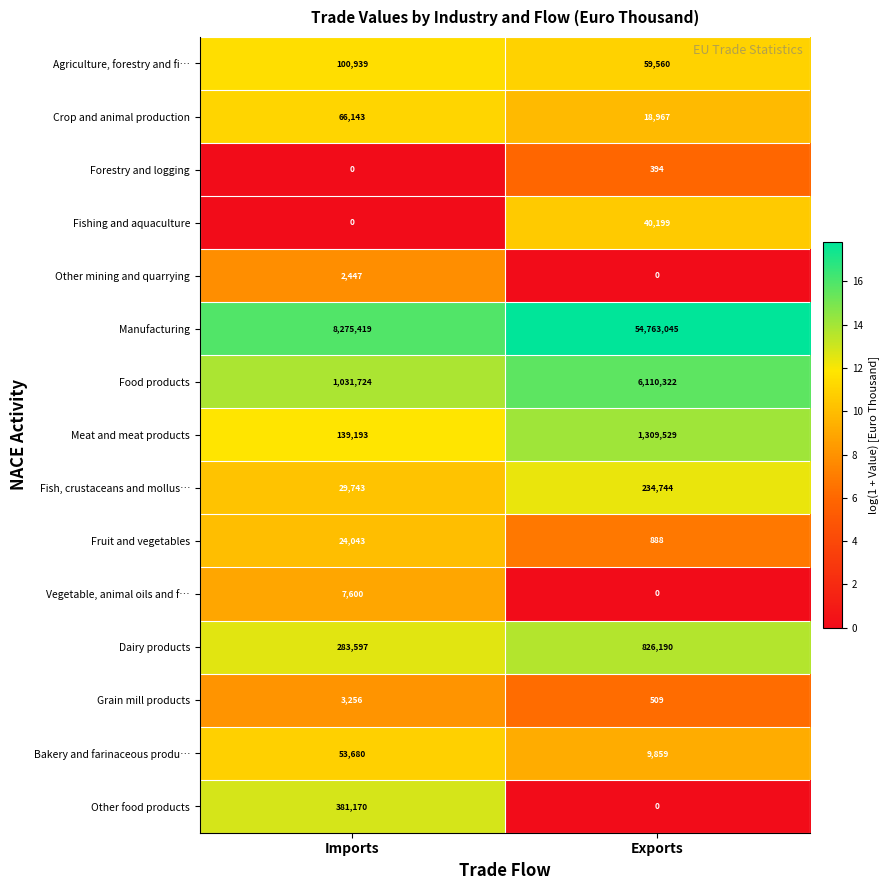

What is the difference between the Other food products values at Imports and Exports?

381170